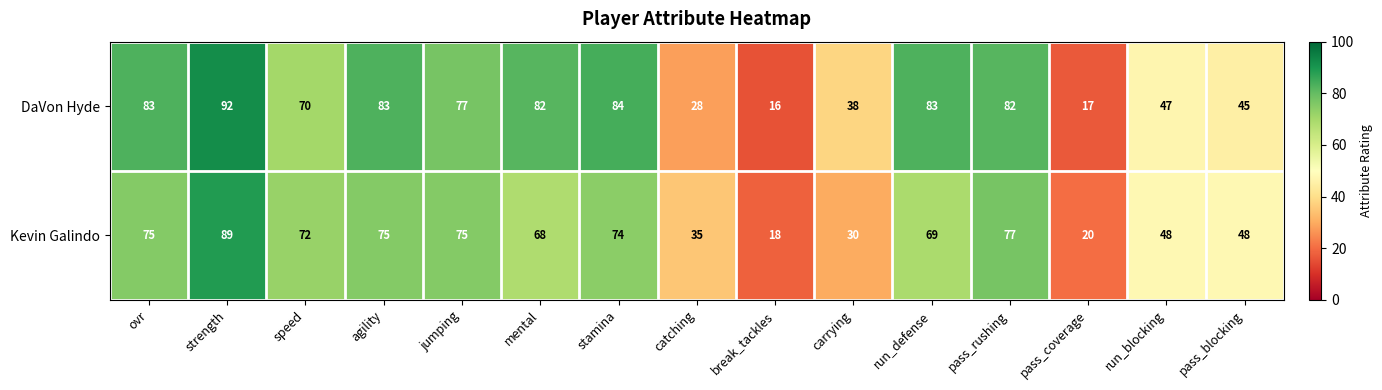

Reading right to left, what are all the values shown in this chart?

DaVon Hyde: 45	47	17	82	83	38	16	28	84	82	77	83	70	92	83
Kevin Galindo: 48	48	20	77	69	30	18	35	74	68	75	75	72	89	75